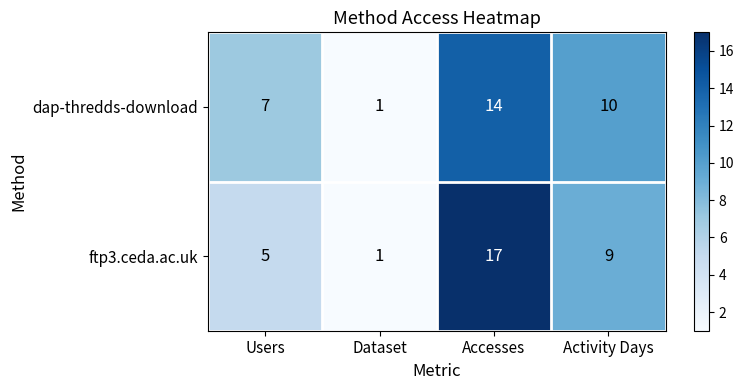

Reading left to right, extract all data points from this chart.

dap-thredds-download: Users=7	Dataset=1	Accesses=14	Activity Days=10
ftp3.ceda.ac.uk: Users=5	Dataset=1	Accesses=17	Activity Days=9